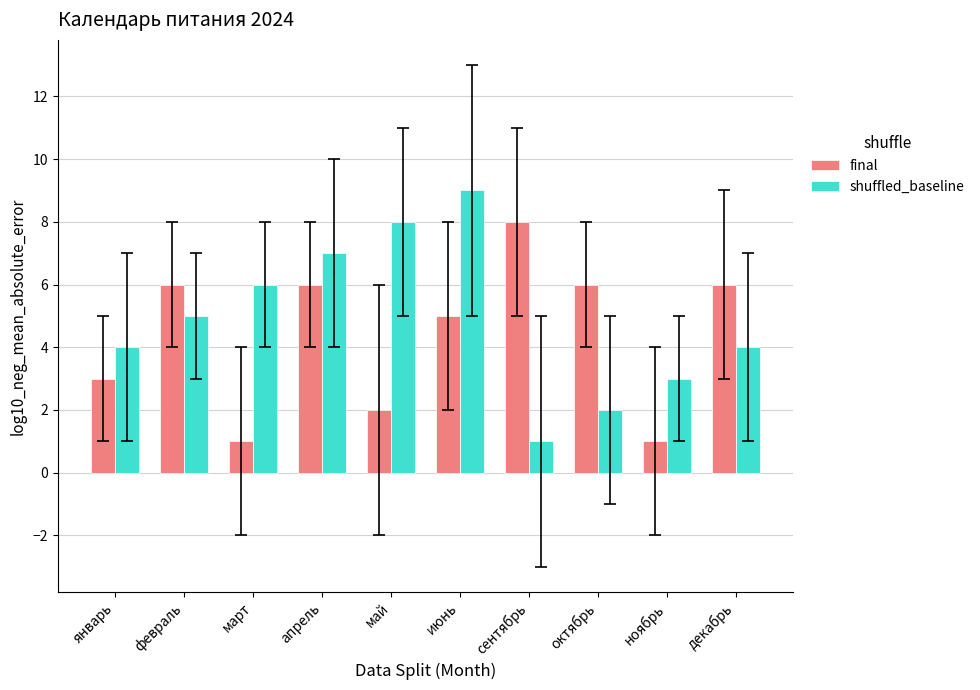

Which category has the lowest value in the shuffled_baseline series?

сентябрь